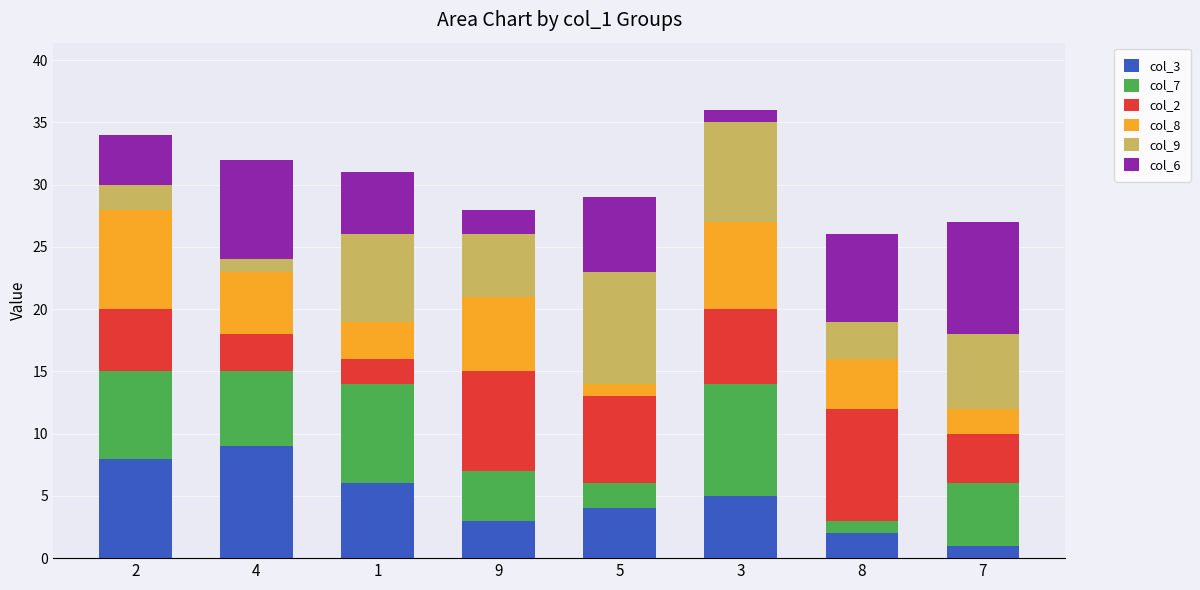

List the labels in order of col_3 value, smallest first.

7, 8, 9, 5, 3, 1, 2, 4